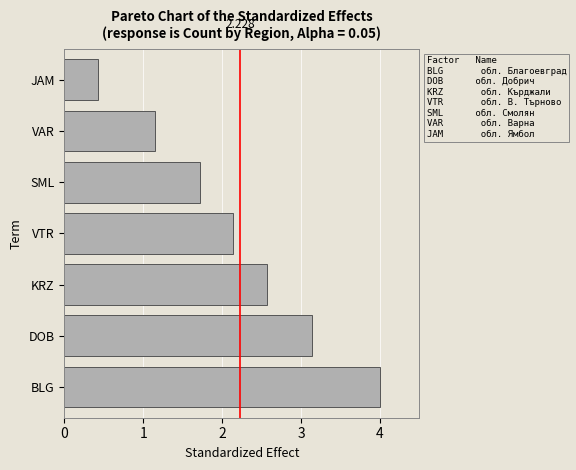

Rank the categories by value from highest to lowest.

BLG, DOB, KRZ, VTR, SML, VAR, JAM